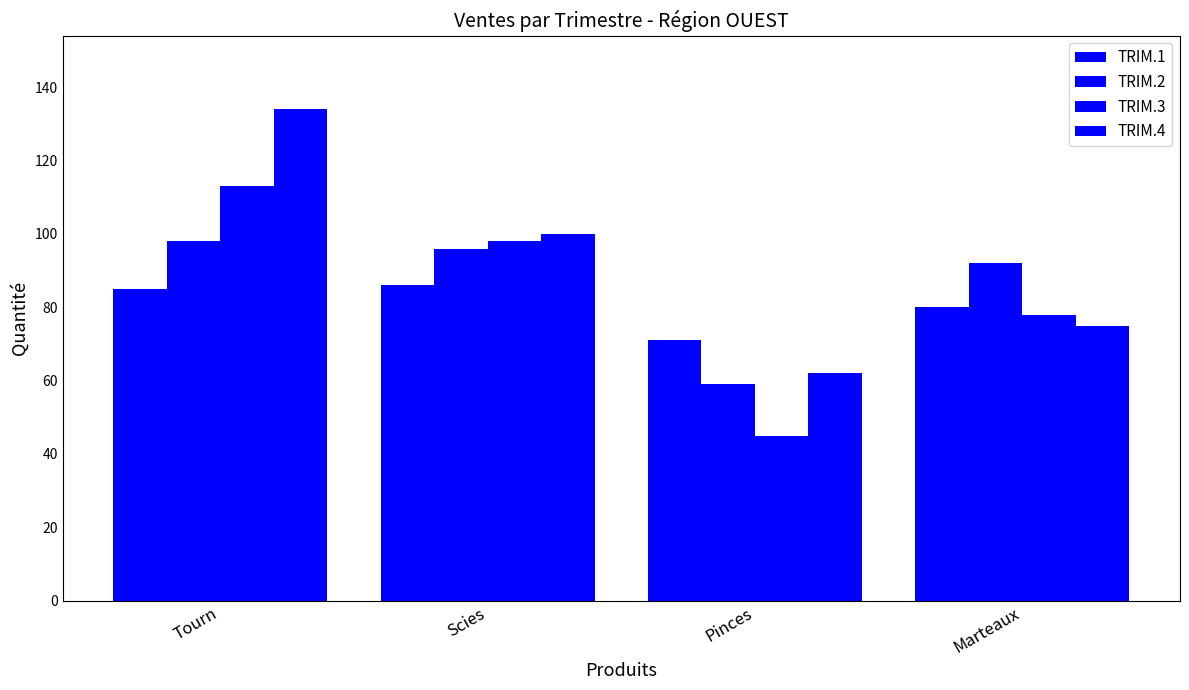

Count the number of categories in the chart.

4